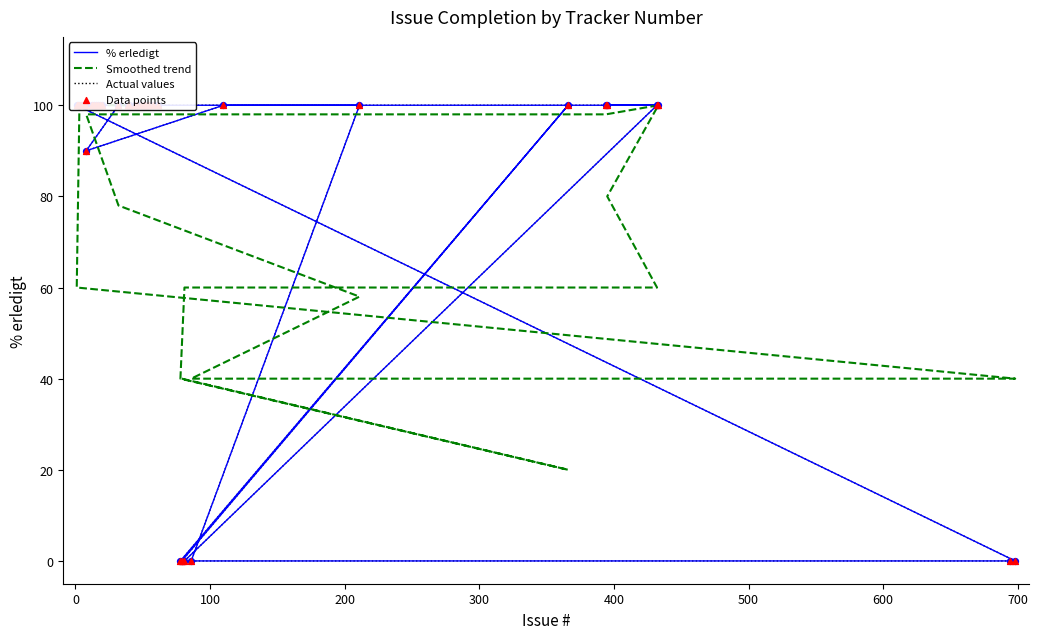

Which series contains the highest Y value?

% erledigt